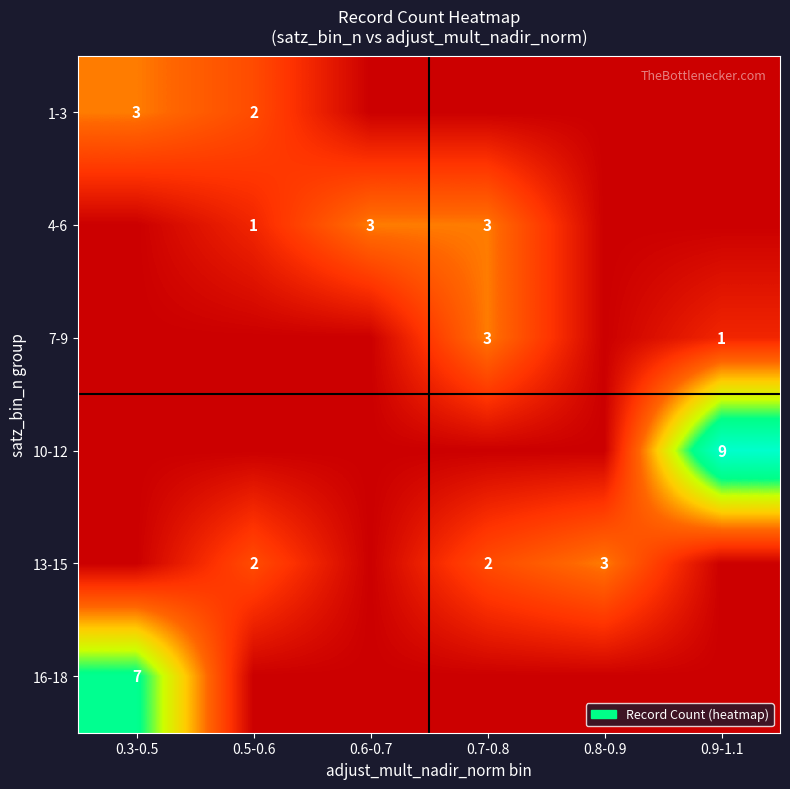

Is it true that 16-18 equals 3 at 0.3-0.5?

False